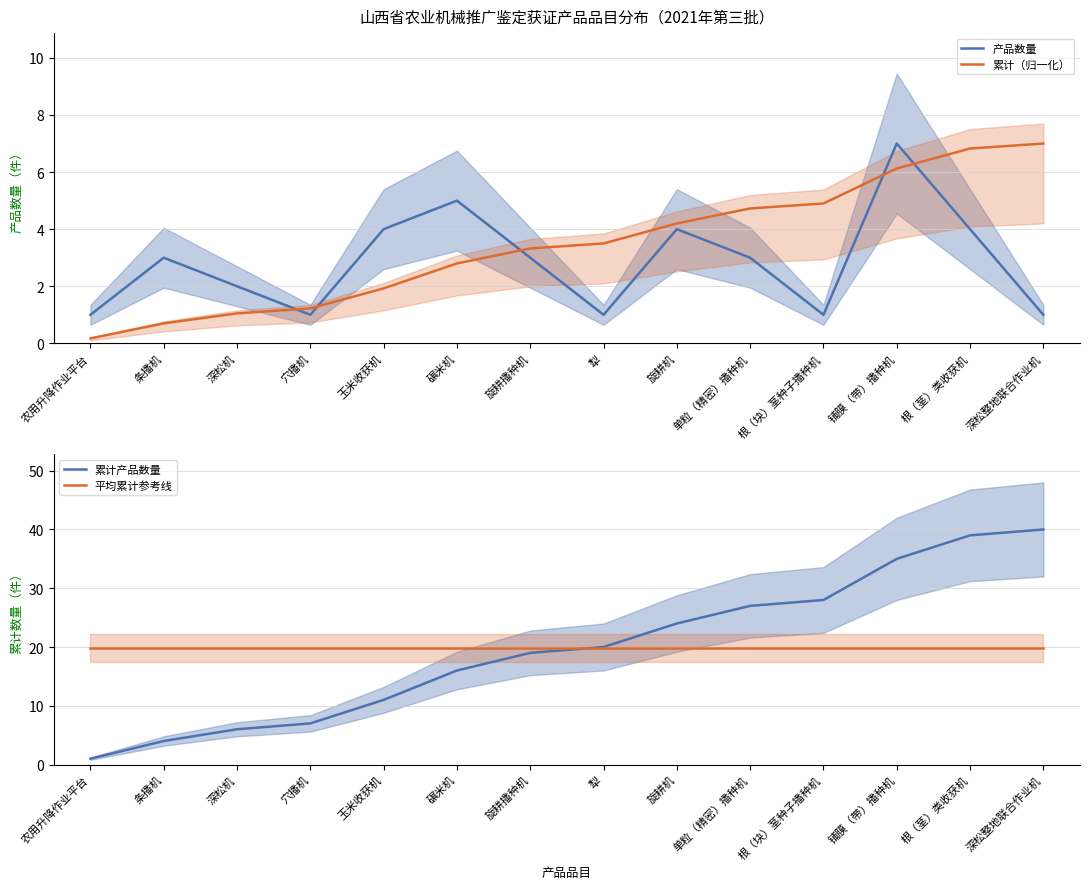

What is the greatest value displayed?

40.0